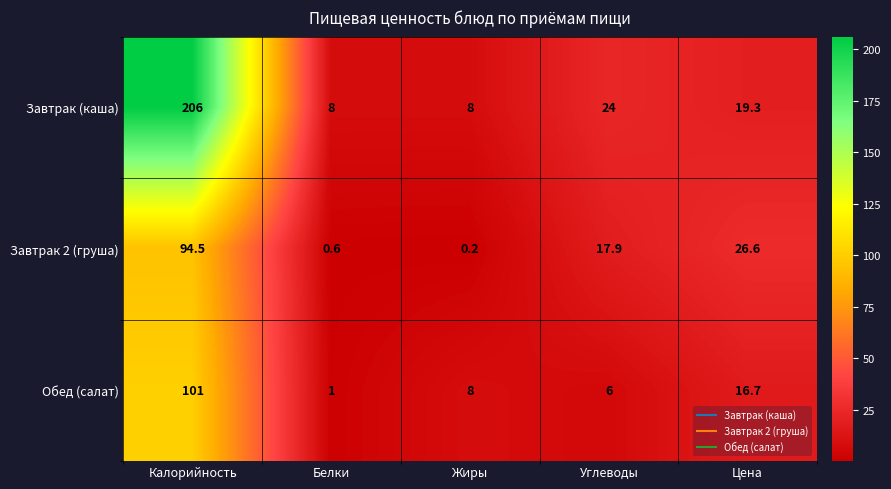

Which series has the largest range (max minus min)?

Завтрак (каша)